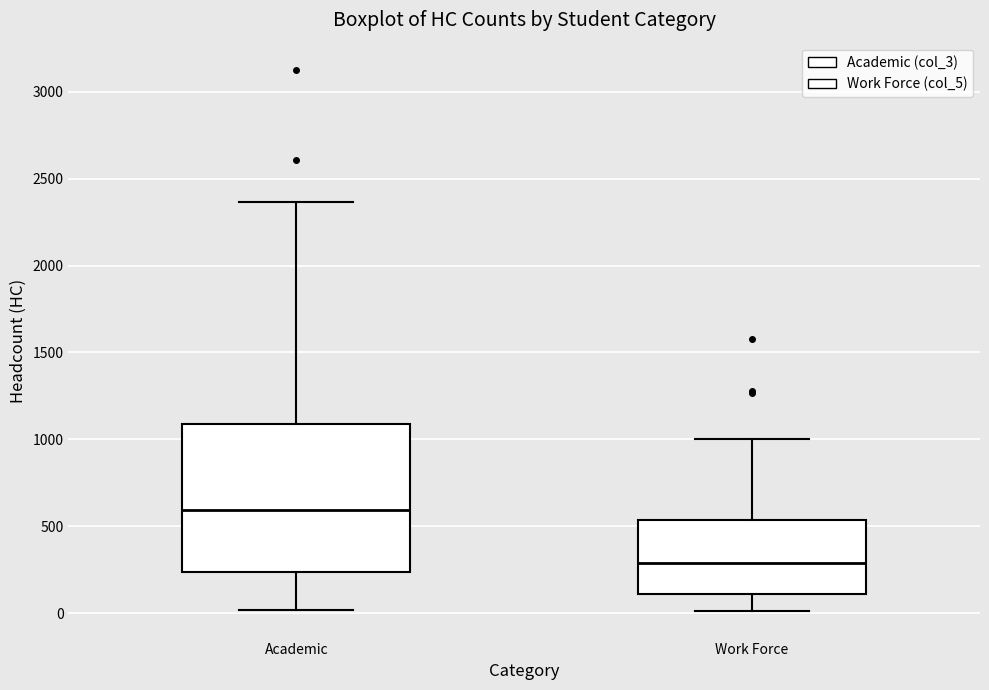

Comparing the boxes themselves (not the whiskers), which one is the tallest?

Academic